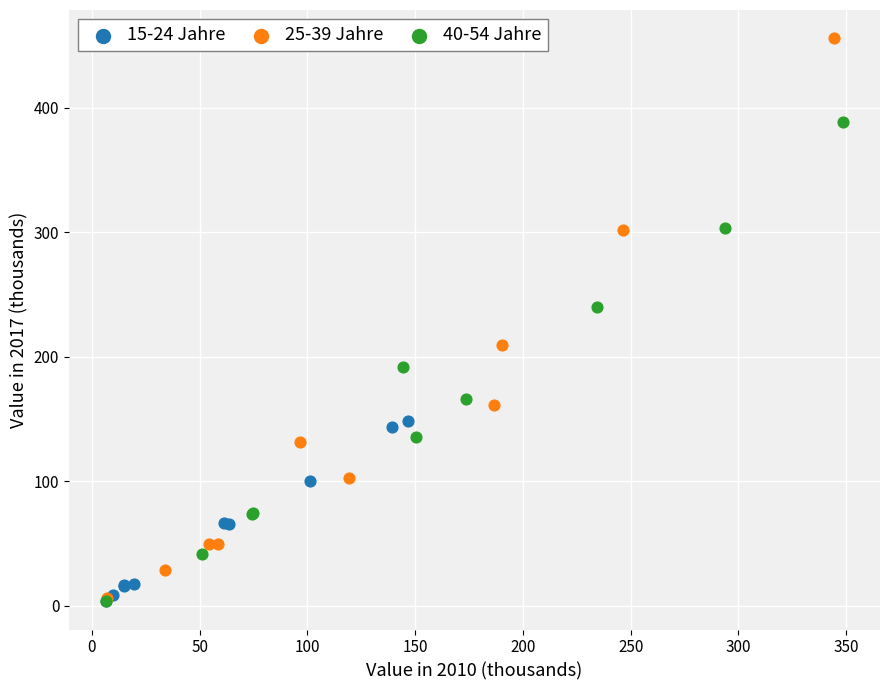

Which series contains the highest Y value?

25-39 Jahre